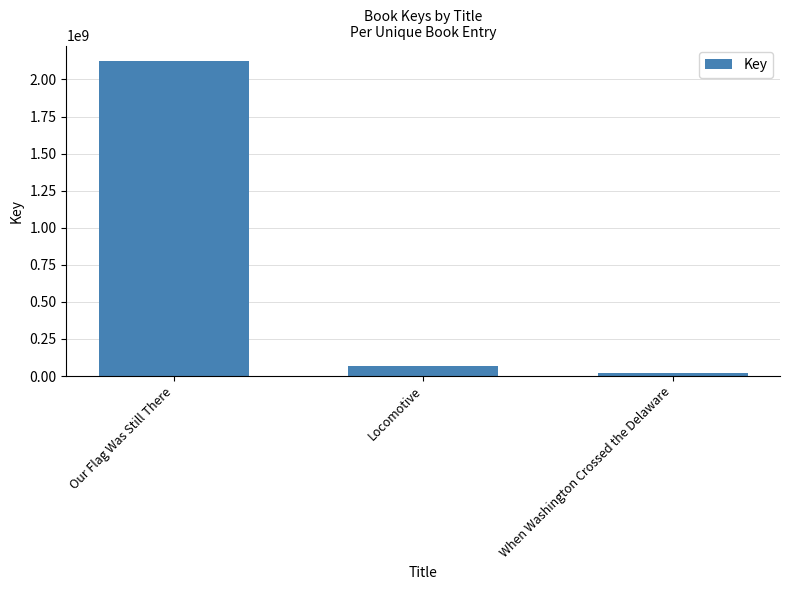

Which label corresponds to the largest value in the chart?

Our Flag Was Still There